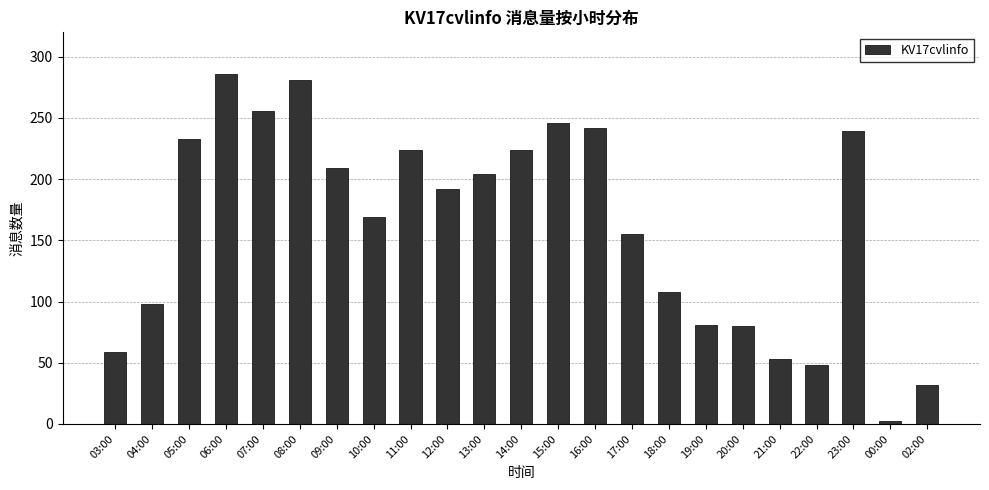

What is the label of the 12th bar from the right?

14:00